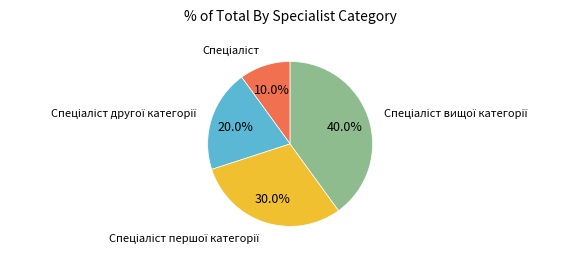

How many segments does this pie chart have?

4